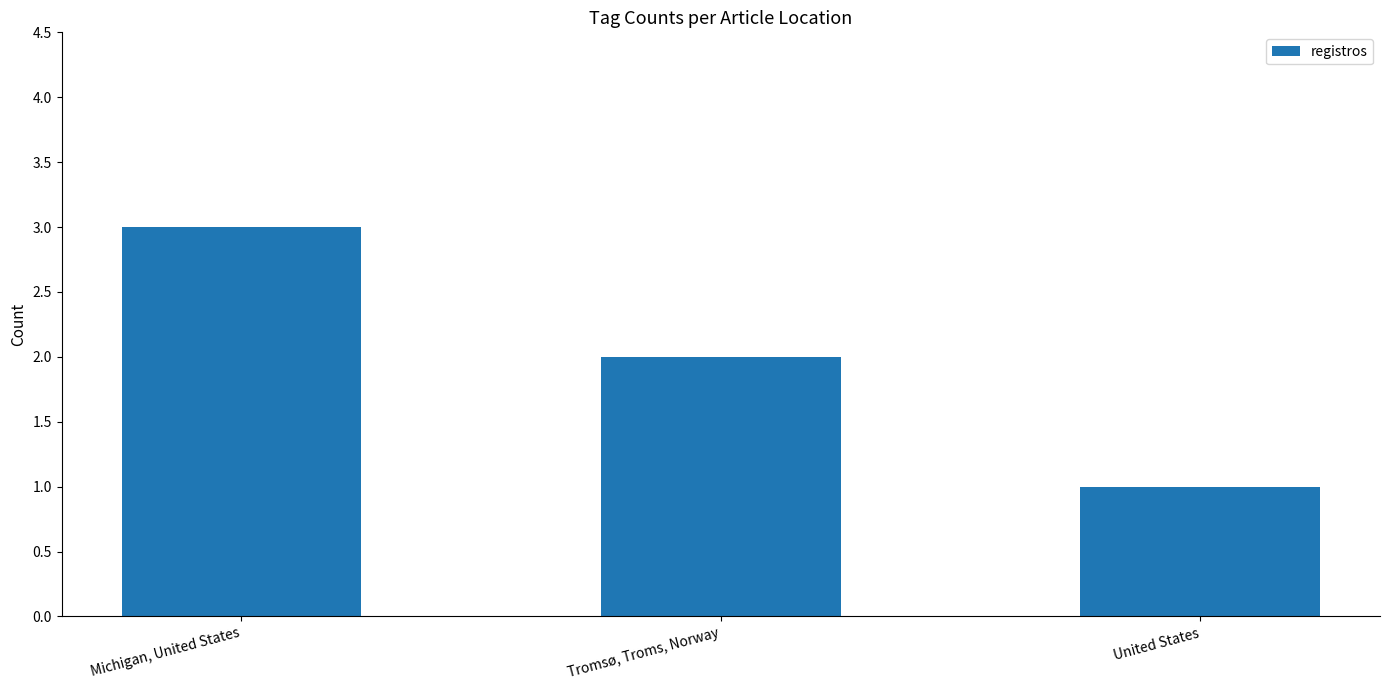

Between United States and Tromsø, Troms, Norway, which is larger?

Tromsø, Troms, Norway